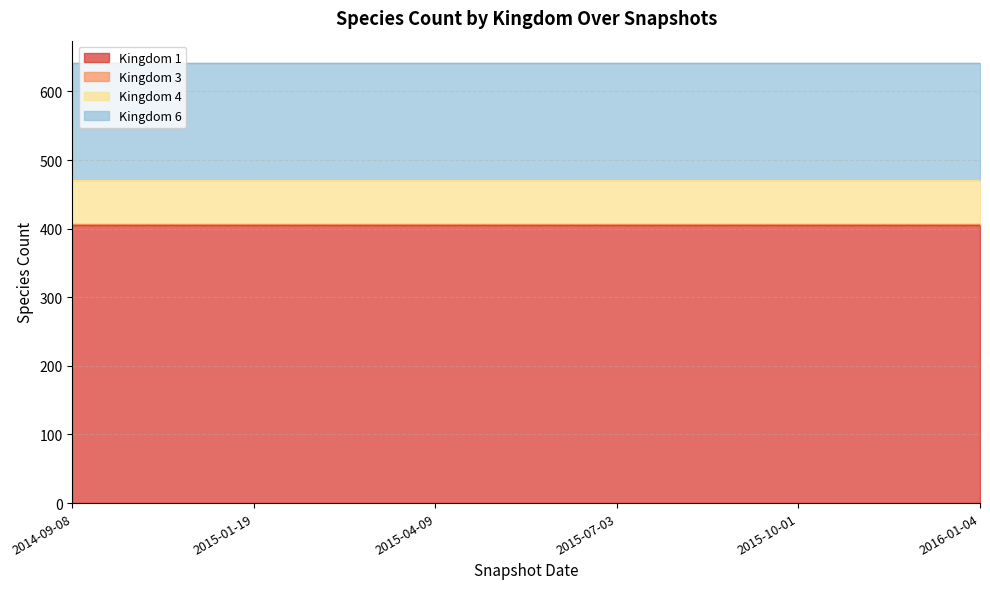

What is the difference between the highest and lowest values at 2015-07-03?

405